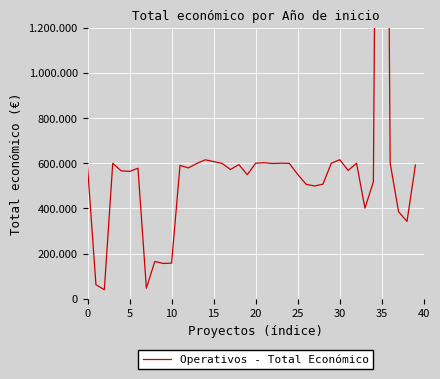

The chart shows a value of 391956 at 36. True or false?

False